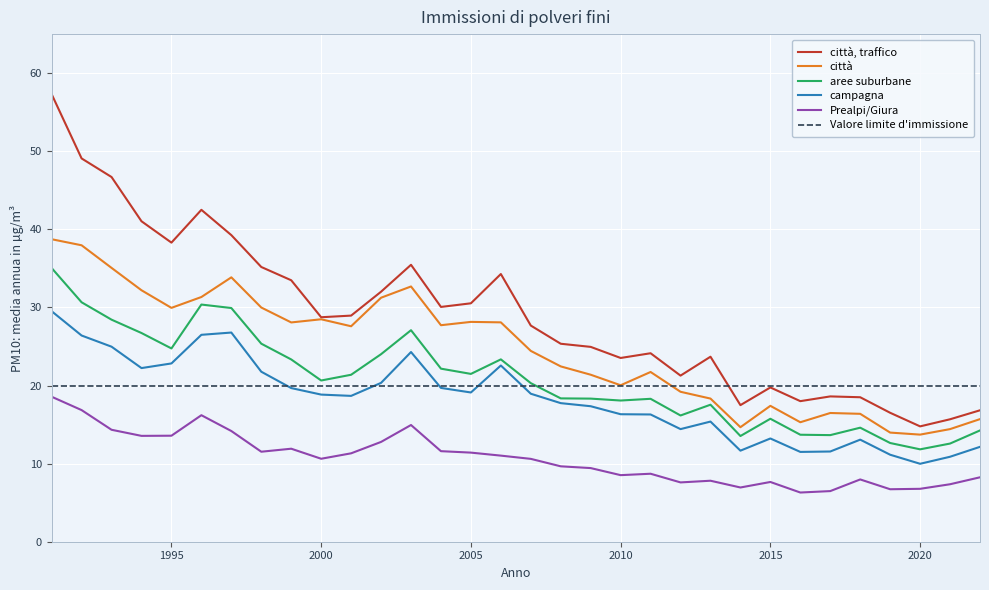

List the series in order of their peak value, highest first.

città, traffico, città, aree suburbane, campagna, Valore limite d'immissione, Prealpi/Giura